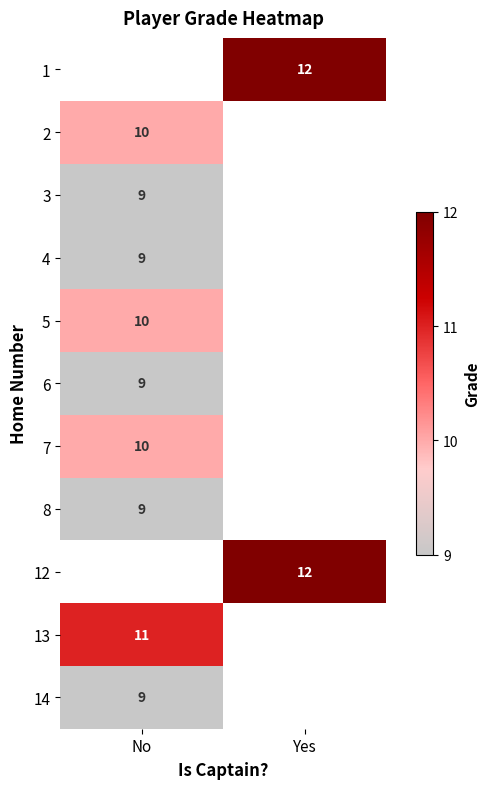

Is it true that 7 equals 4.3 at No?

False